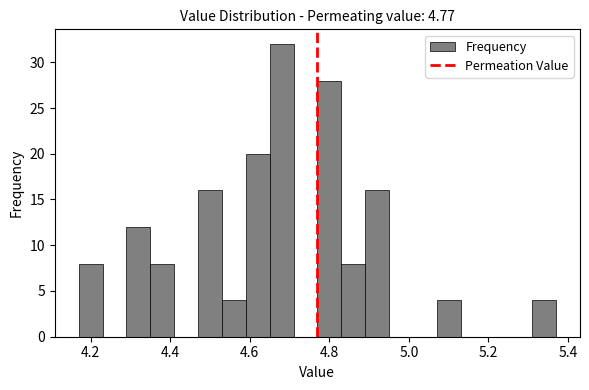

Read against the x-axis, roughly where is the centre of the tallest bar?

4.68